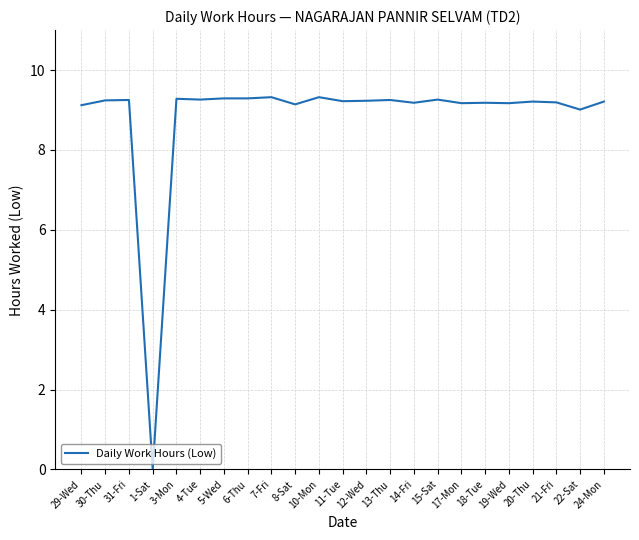

How many values are above zero?

22